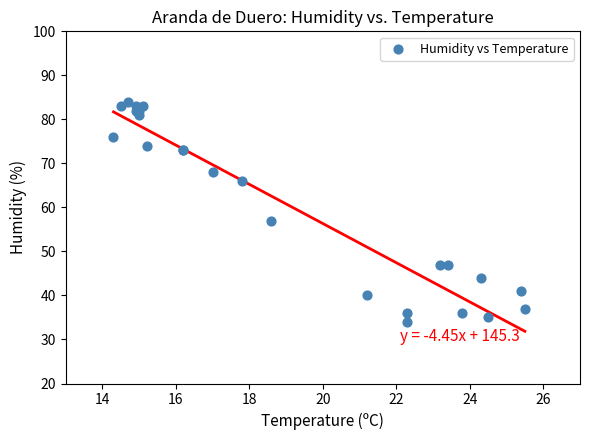

What Y value in the scatter plot is closest to 59?

57